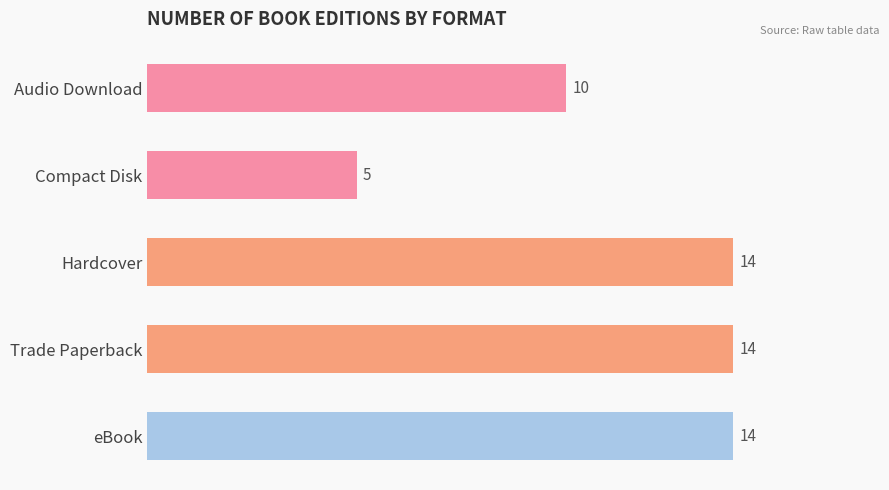

Reading bottom to top, extract all data points from this chart.

14	14	14	5	10